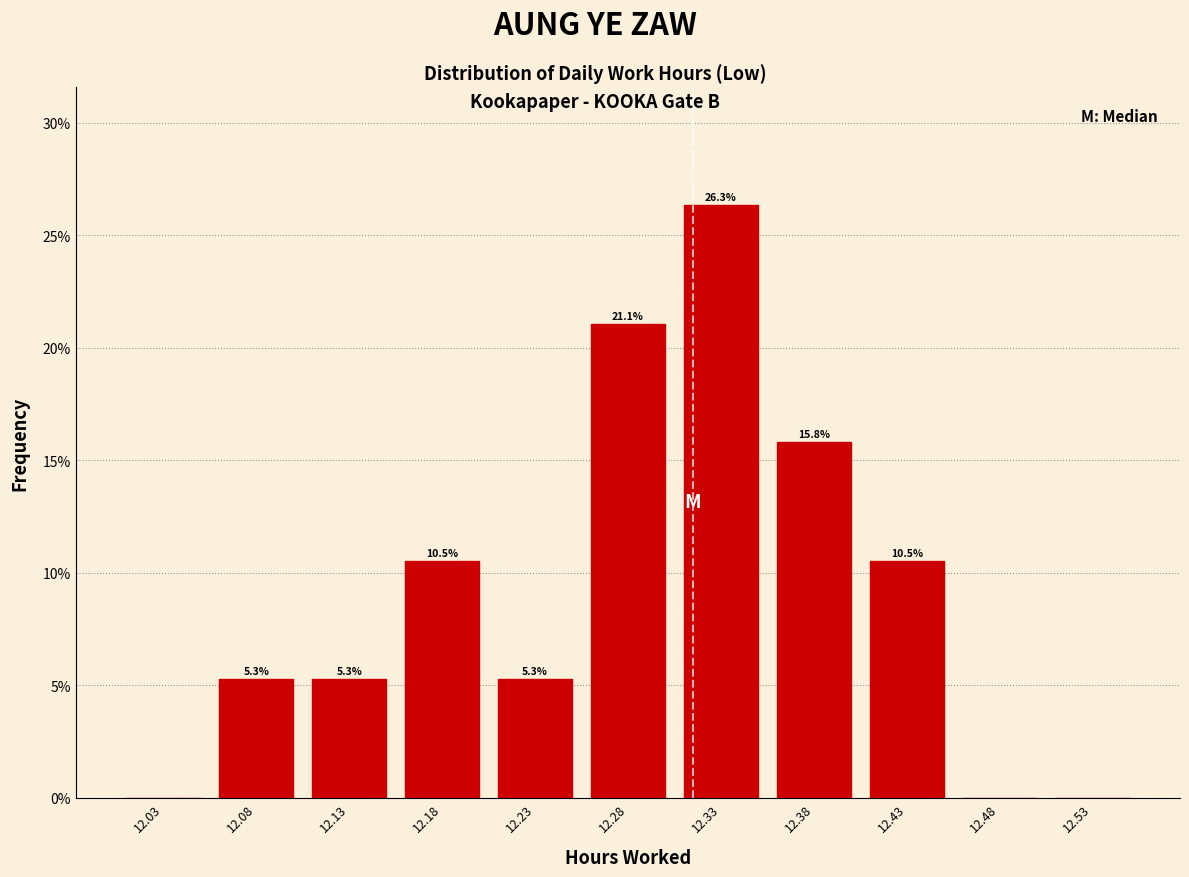

Which range on the x-axis has the tallest bar?

12.30 to 12.35